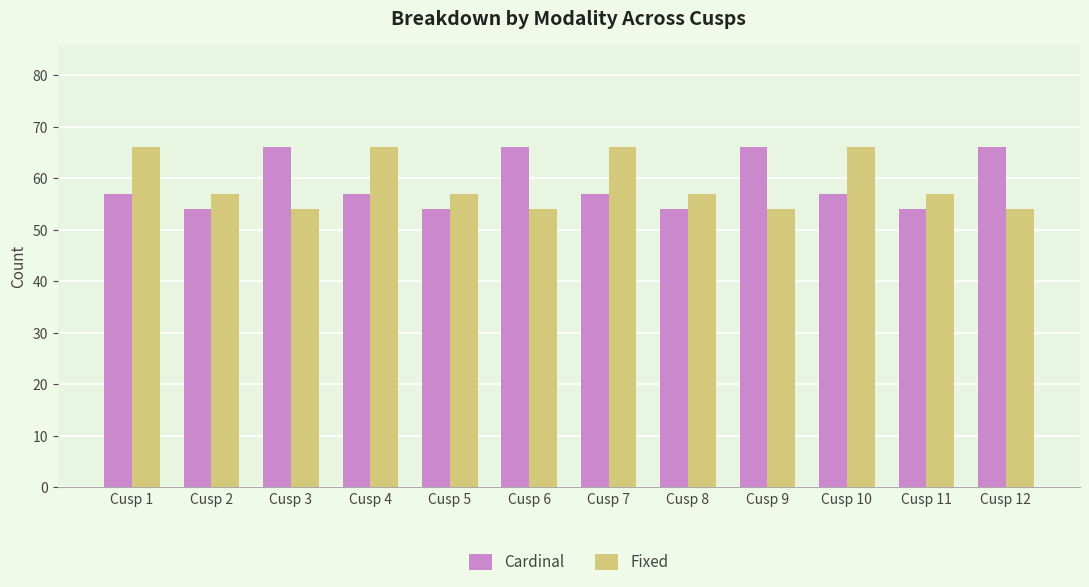

How many Fixed values are between 54 and 66?

12